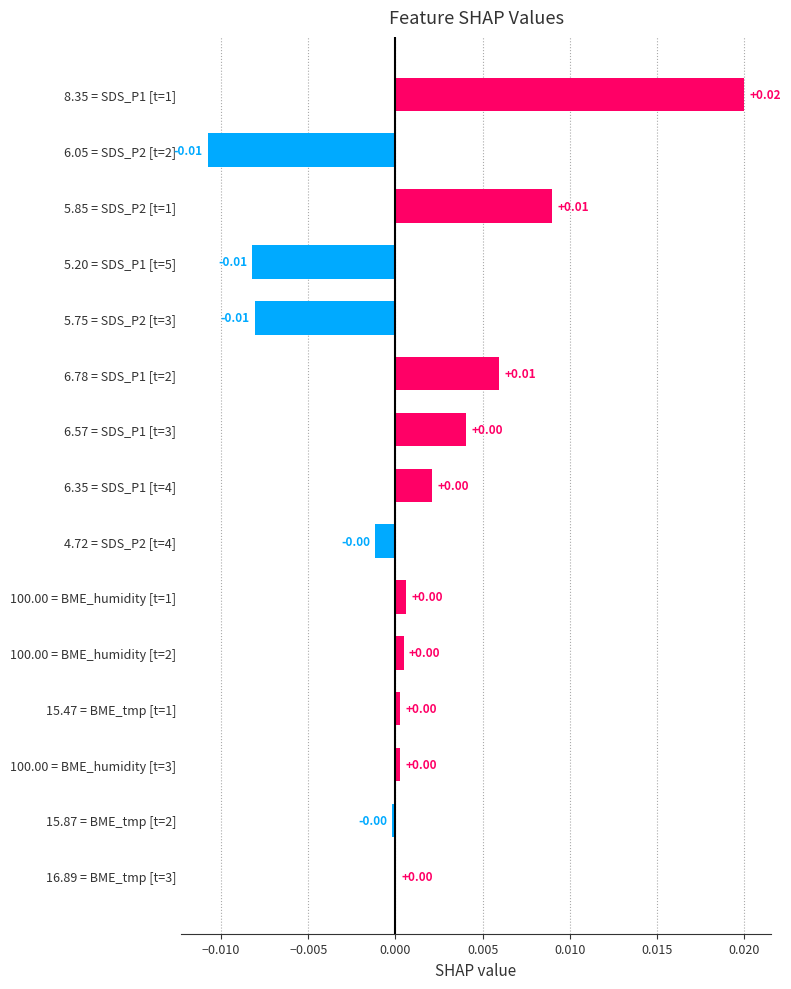

Between 5.75 = SDS_P2 [t=3] and 4.72 = SDS_P2 [t=4], which is larger?

4.72 = SDS_P2 [t=4]